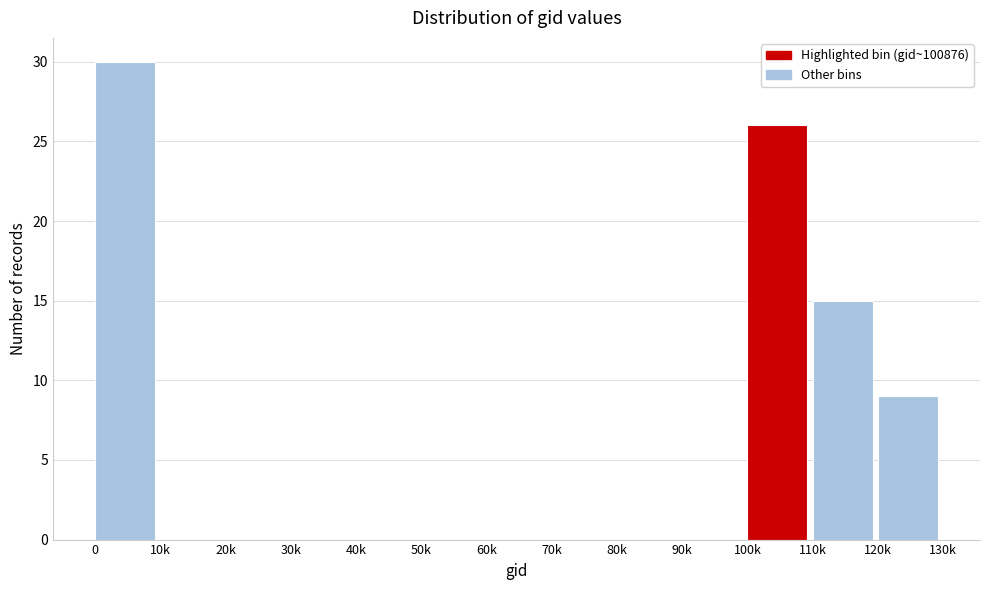

Reading left to right, list all the values displayed in this chart.

0=30	10k=0	20k=0	30k=0	40k=0	50k=0	60k=0	70k=0	80k=0	90k=0	100k=26	110k=15	120k=9